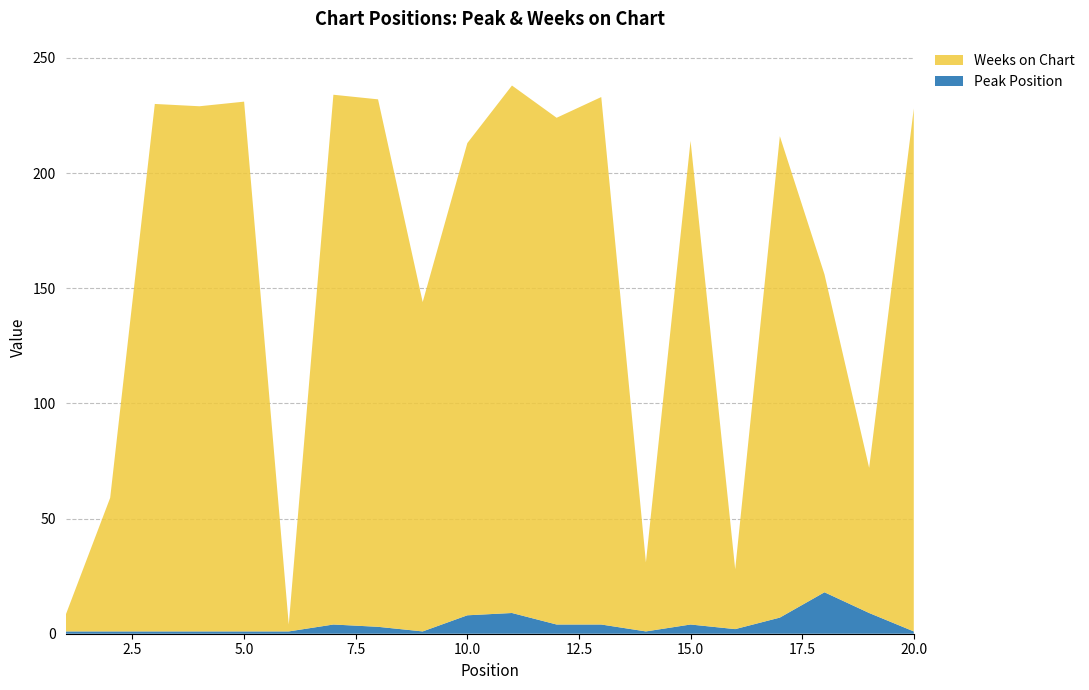

Reading right to left, transcribe all the data shown in this chart.

Peak Position: 20=1	19=9	18=18	17=7	16=2	15=4	14=1	13=4	12=4	11=9	10=8	9=1	8=3	7=4	6=1	5=1	4=1	3=1	2=1	1=1
Weeks on Chart: 20=227	19=63	18=138	17=209	16=26	15=210	14=30	13=229	12=220	11=229	10=205	9=143	8=229	7=230	6=3	5=230	4=228	3=229	2=58	1=7